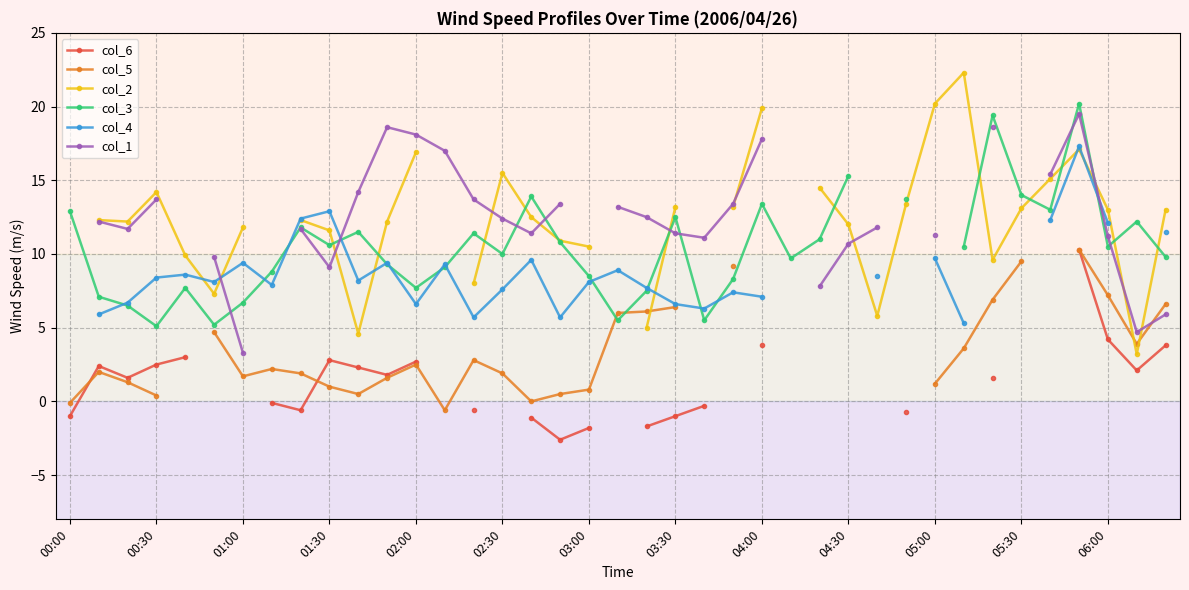

Does the chart have visible grid lines?

Yes